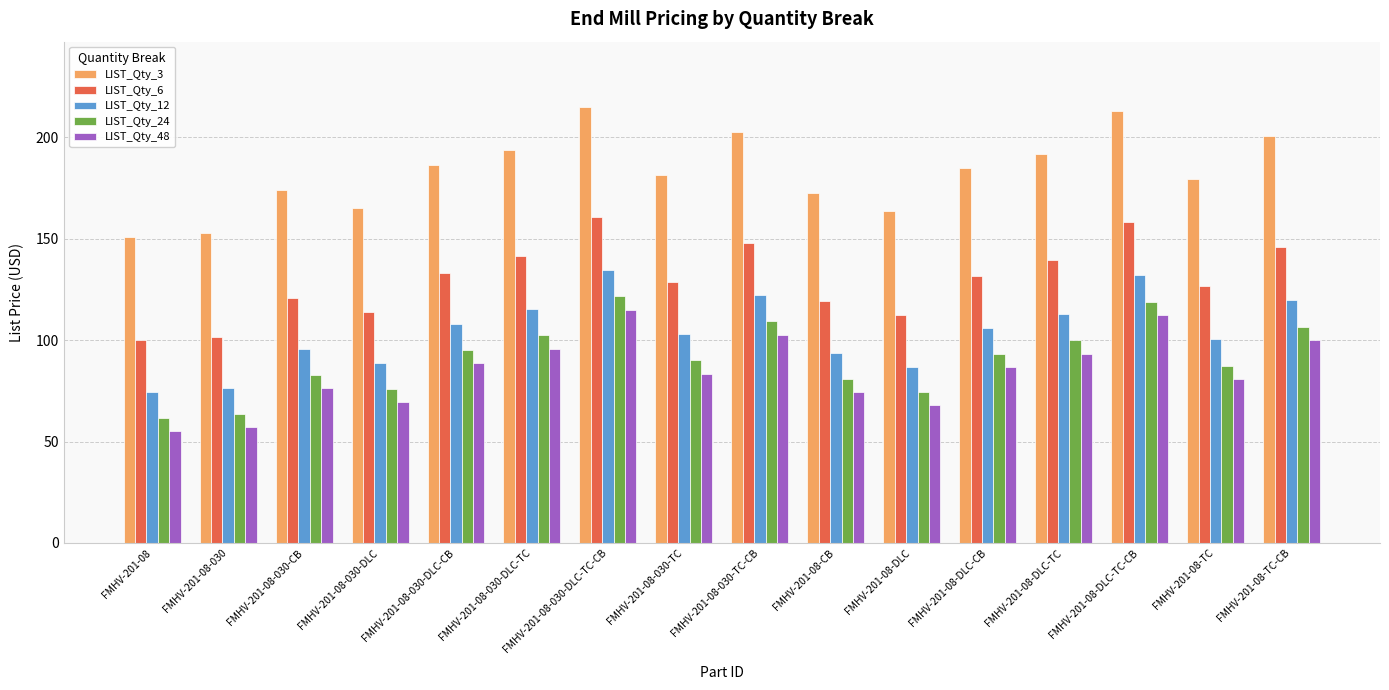

What is the spread (max minus min) of values at FMHV-201-08-TC?

98.5